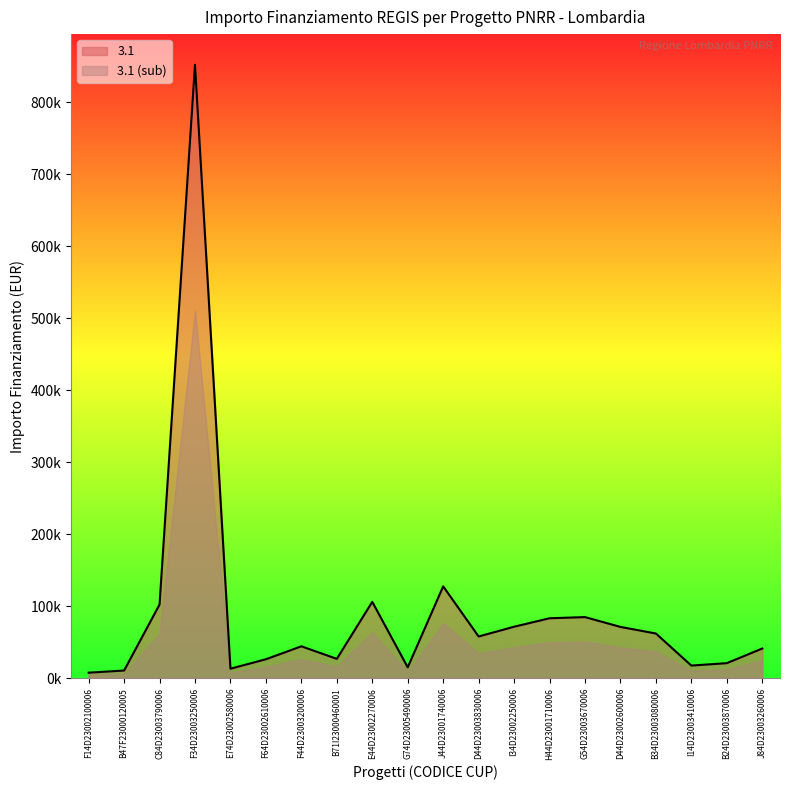

What is the difference between the maximum and minimum values?

844421.2